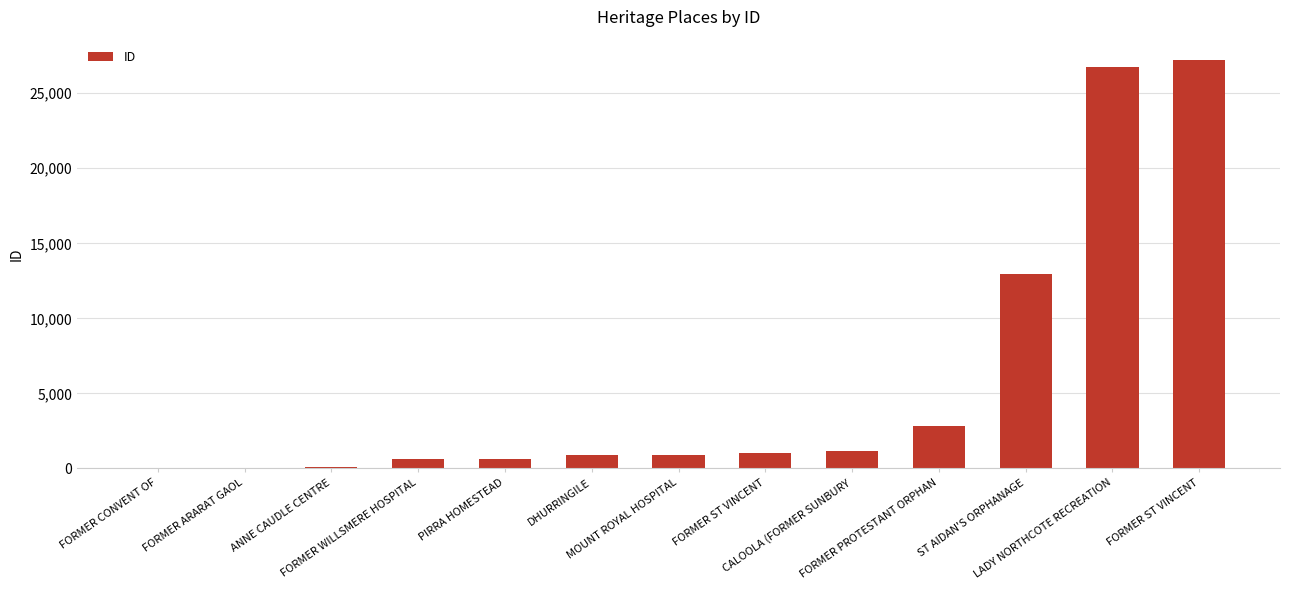

What is the greatest value displayed?

27209